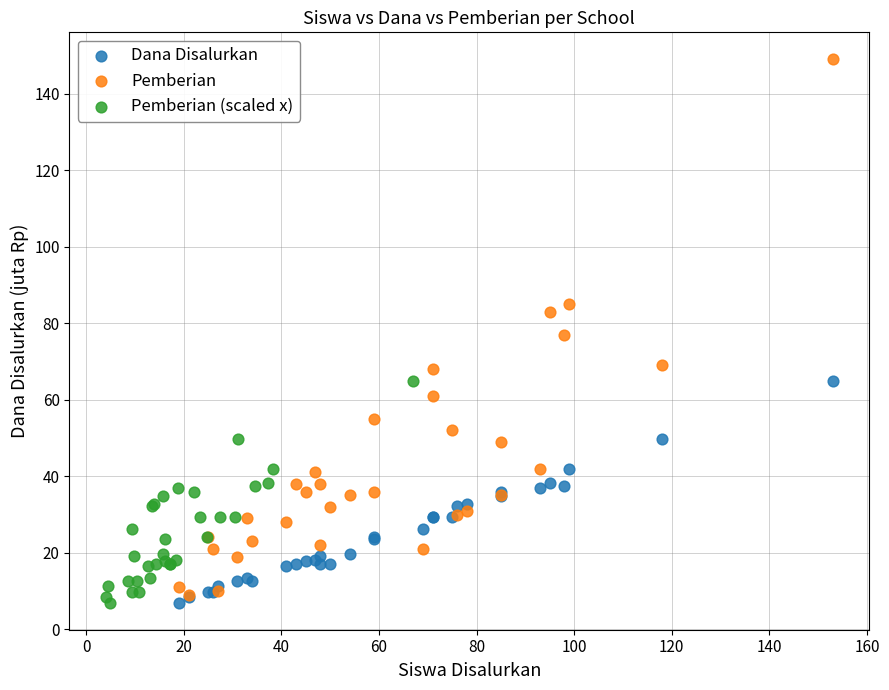

Which series reaches the maximum Y coordinate?

Pemberian